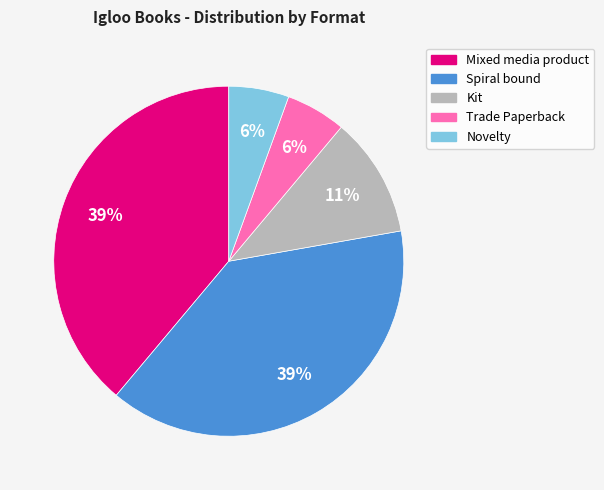

How many slices are in this pie chart?

5